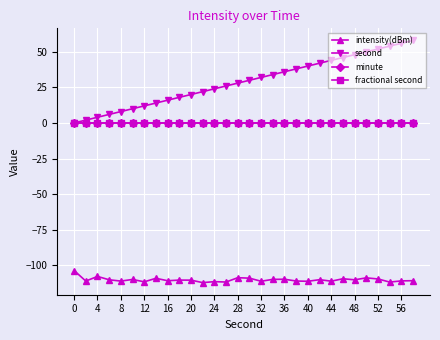

Is this an area chart (filled region under the line)?

No